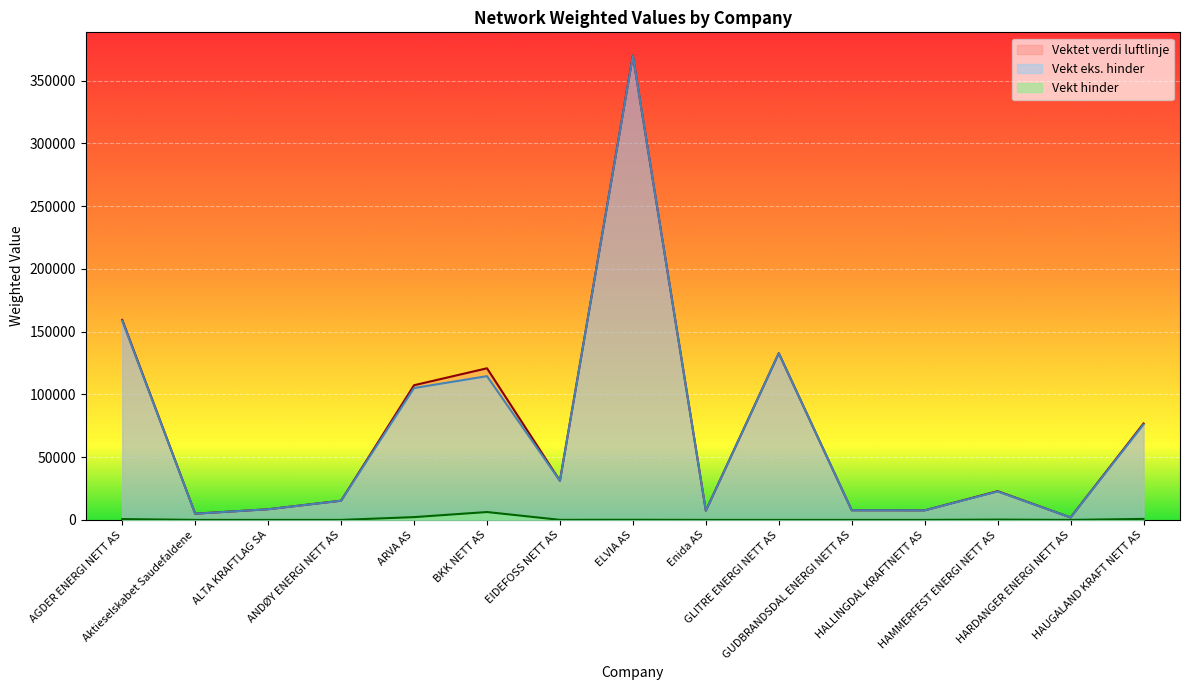

What is the difference between the Vekt hinder values at Aktieselskabet Saudefaldene and EIDEFOSS NETT AS?

44.7